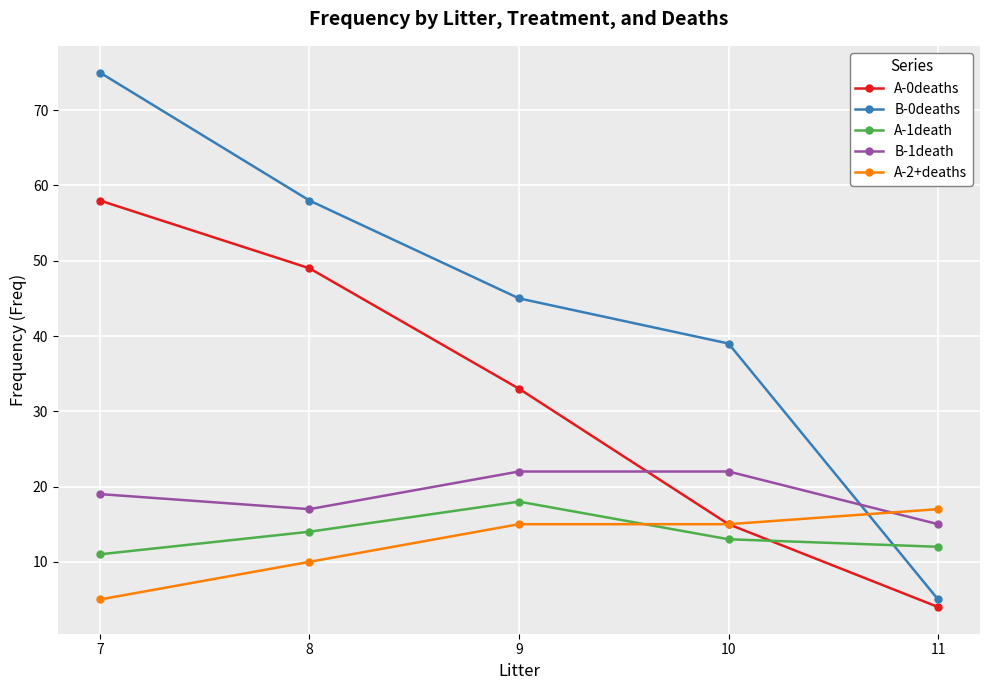

Rank the series at 8 from lowest to highest value.

A-2+deaths, A-1death, B-1death, A-0deaths, B-0deaths